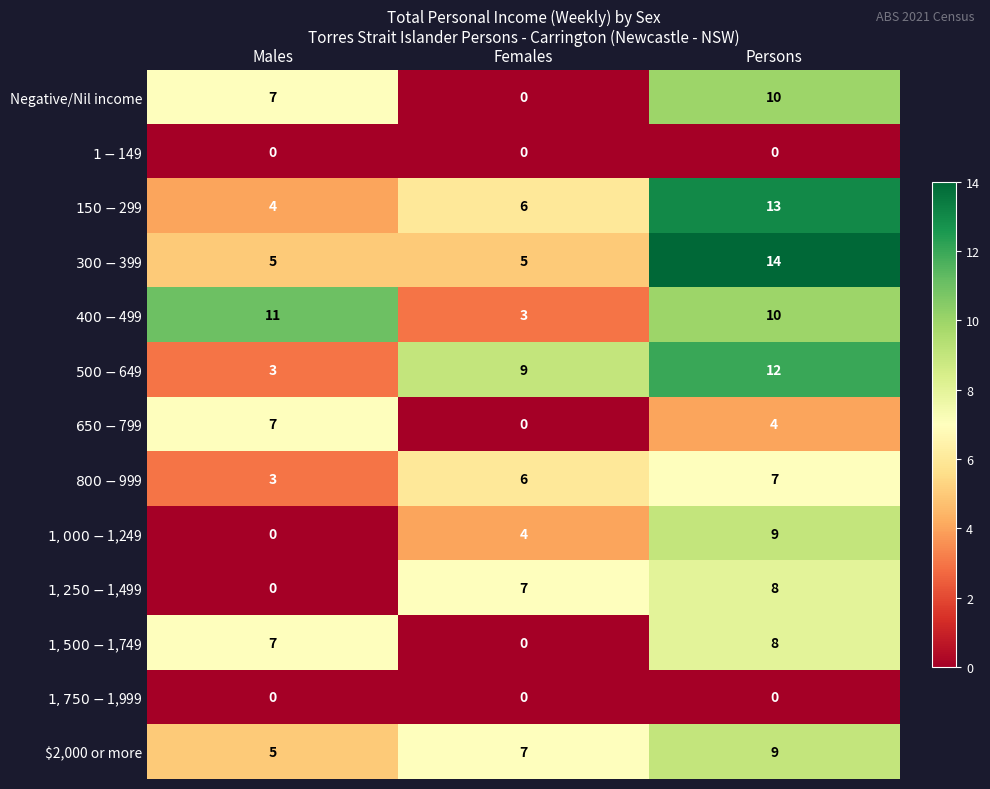

Between Females and Persons, which series saw the biggest shift?

Negative/Nil income